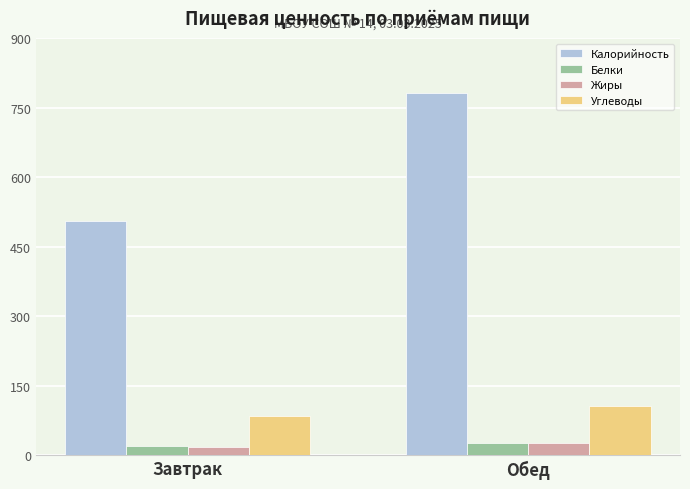

How many groups of bars are there?

2